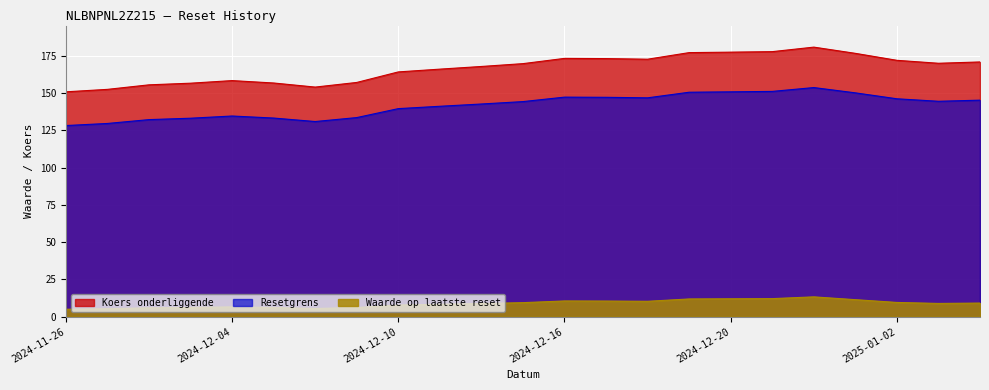

Which category has the highest value in the Koers onderliggende series?

2024-12-27